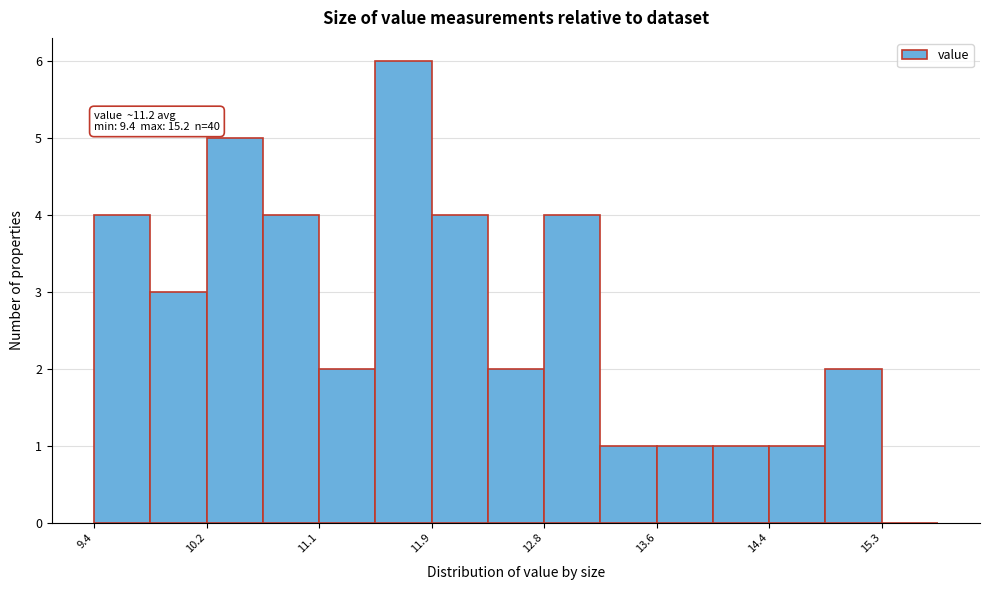

Over which range of the x-axis is the bar tallest?

11.50 to 11.92